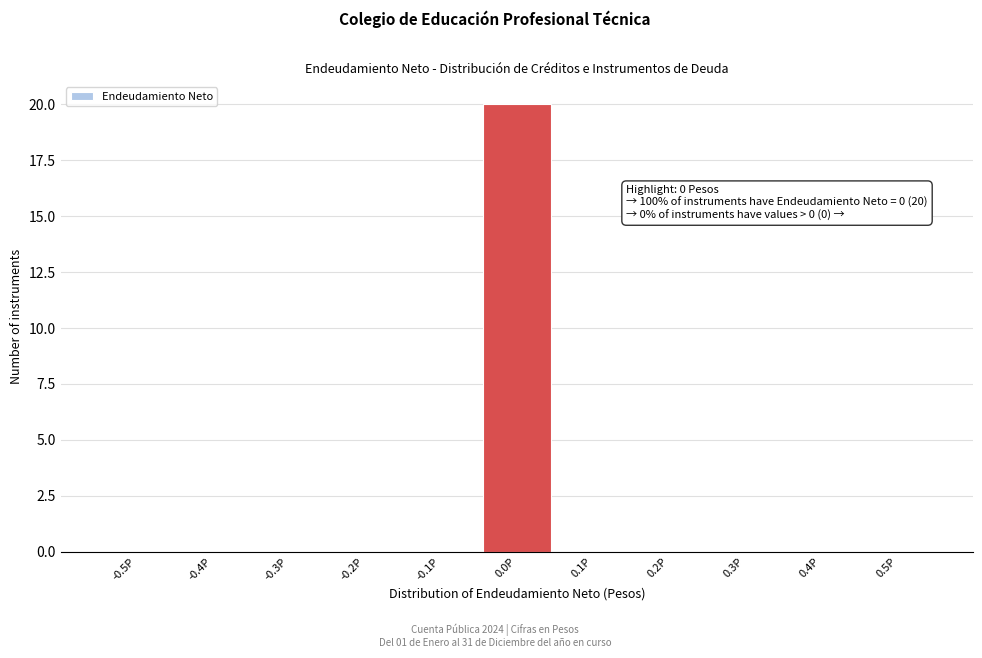

Reading left to right, what are all the values shown in this chart?

-0.5P=0	-0.4P=0	-0.3P=0	-0.2P=0	-0.1P=0	0.0P=20	0.1P=0	0.2P=0	0.3P=0	0.4P=0	0.5P=0